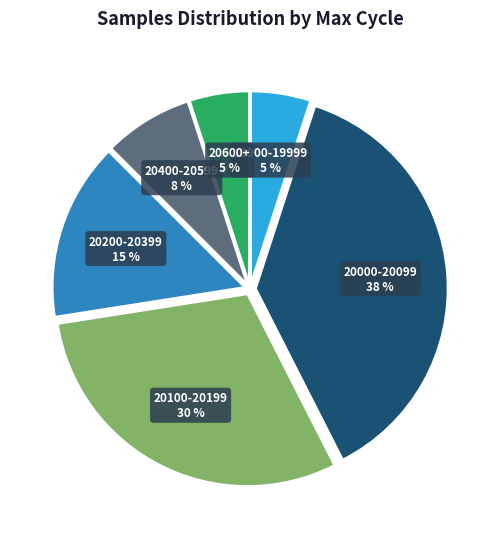

To the nearest percent, what is the average slice percentage?

17%